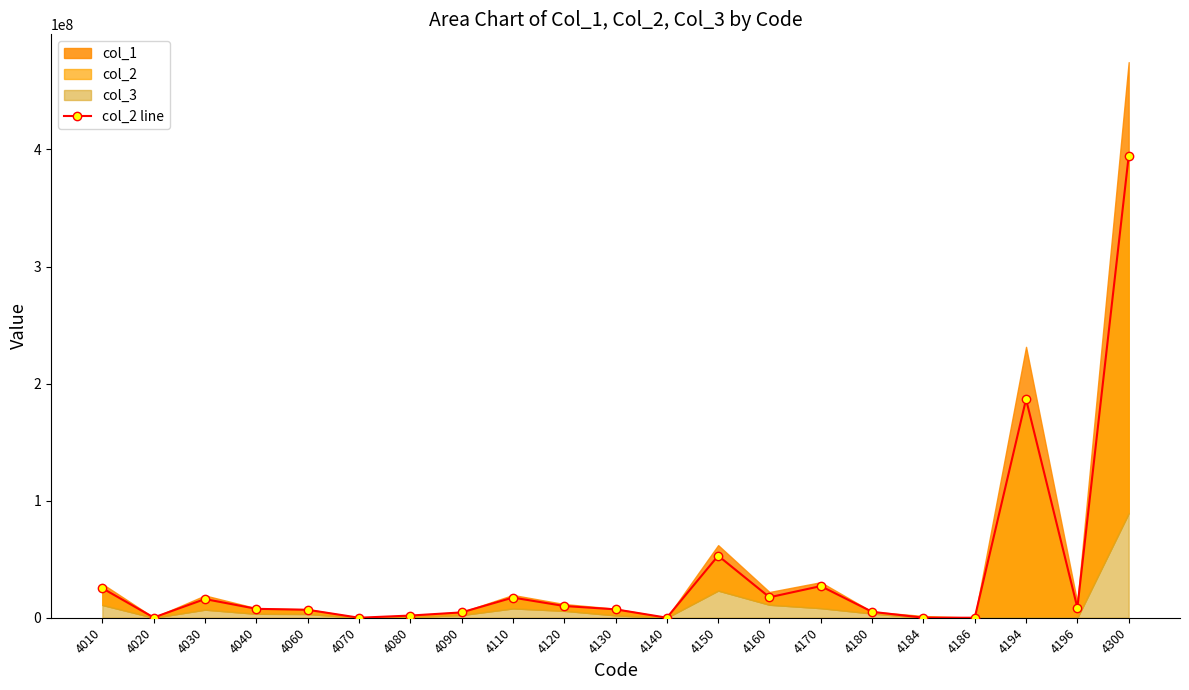

What is the sum of the values at 4090 and 4196?

13121874